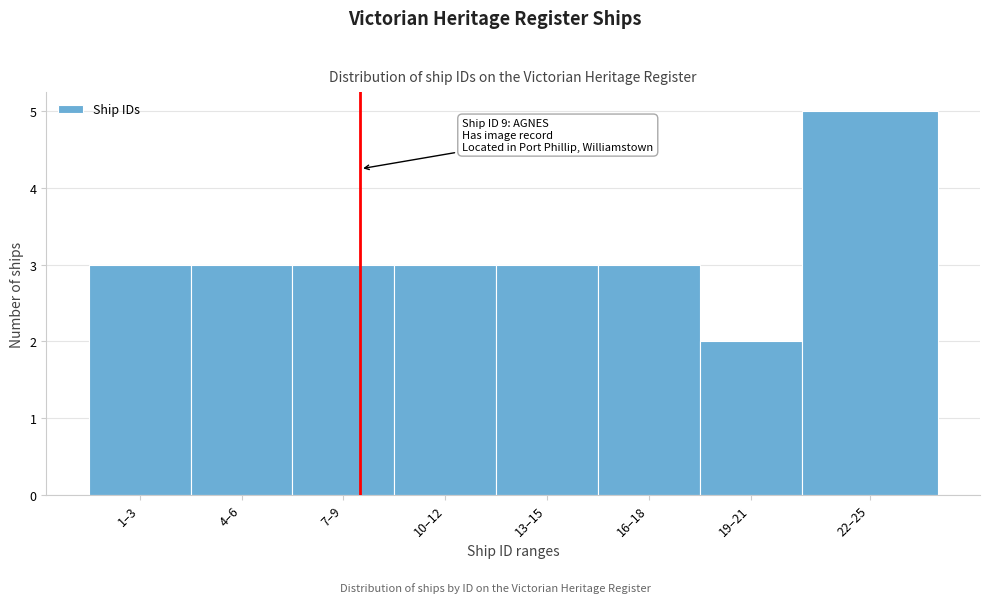

Reading left to right, what are all the values shown in this chart?

3	3	3	3	3	3	2	5